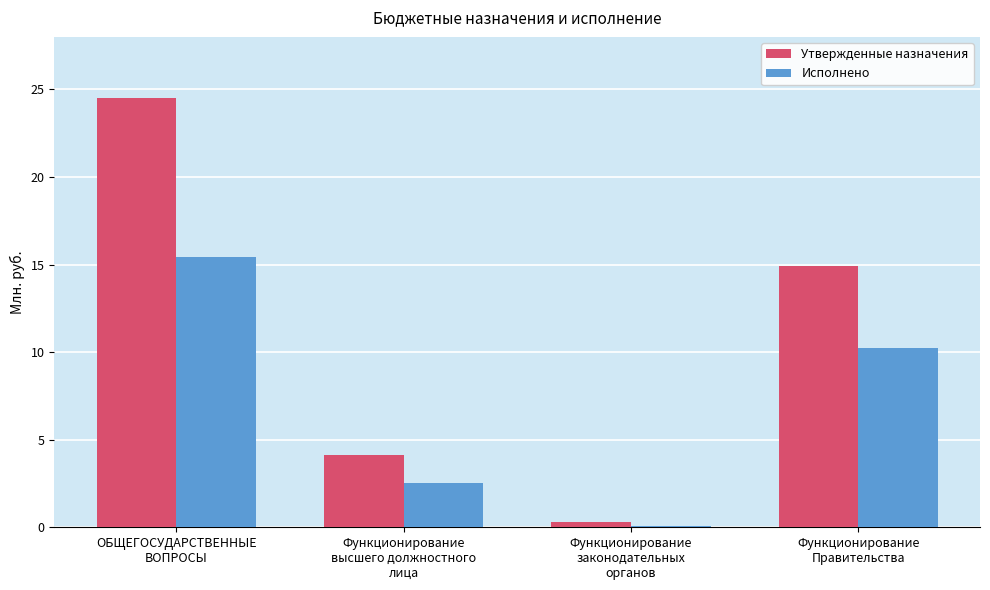

Which category has the highest value across all series?

ОБЩЕГОСУДАРСТВЕННЫЕ
ВОПРОСЫ